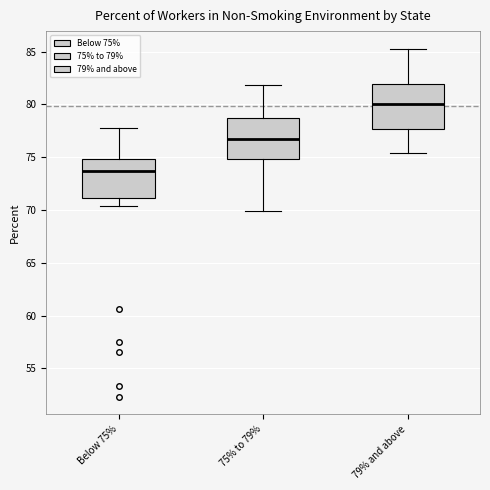

Which box's median line is the highest?

79% and above